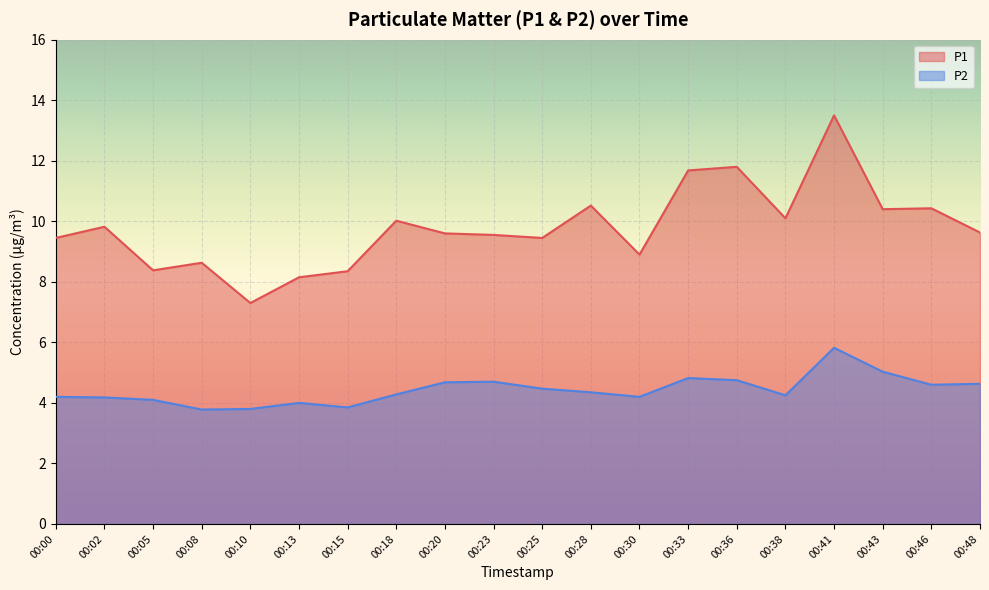

At 00:43, list the series in order from smallest to largest.

P2, P1